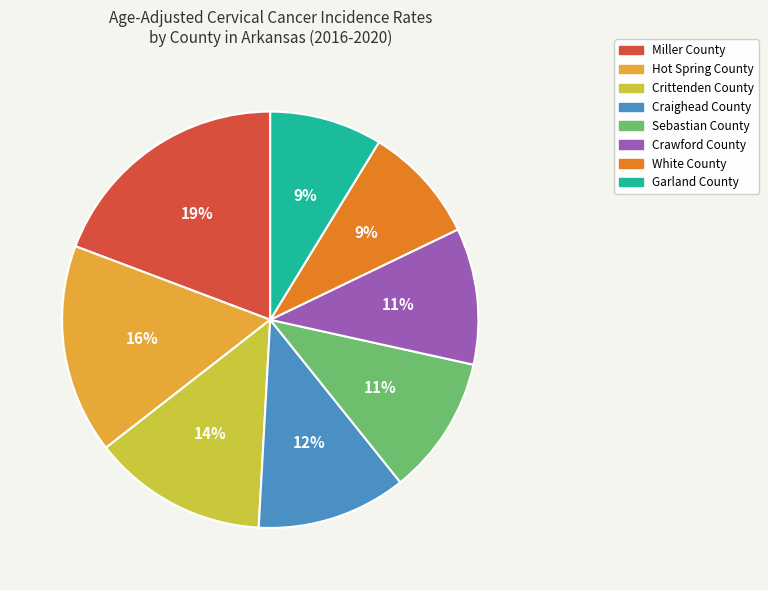

What is the largest slice in the pie chart?

Miller County